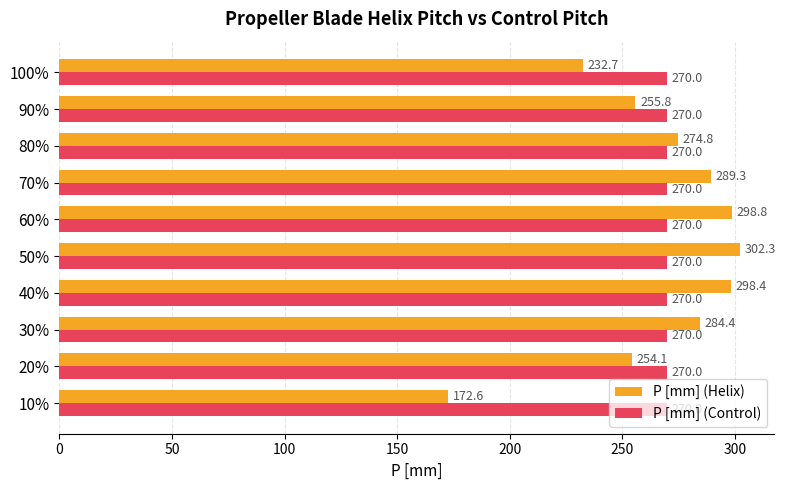

What are all the series names shown in the legend?

P [mm] (Helix), P [mm] (Control)